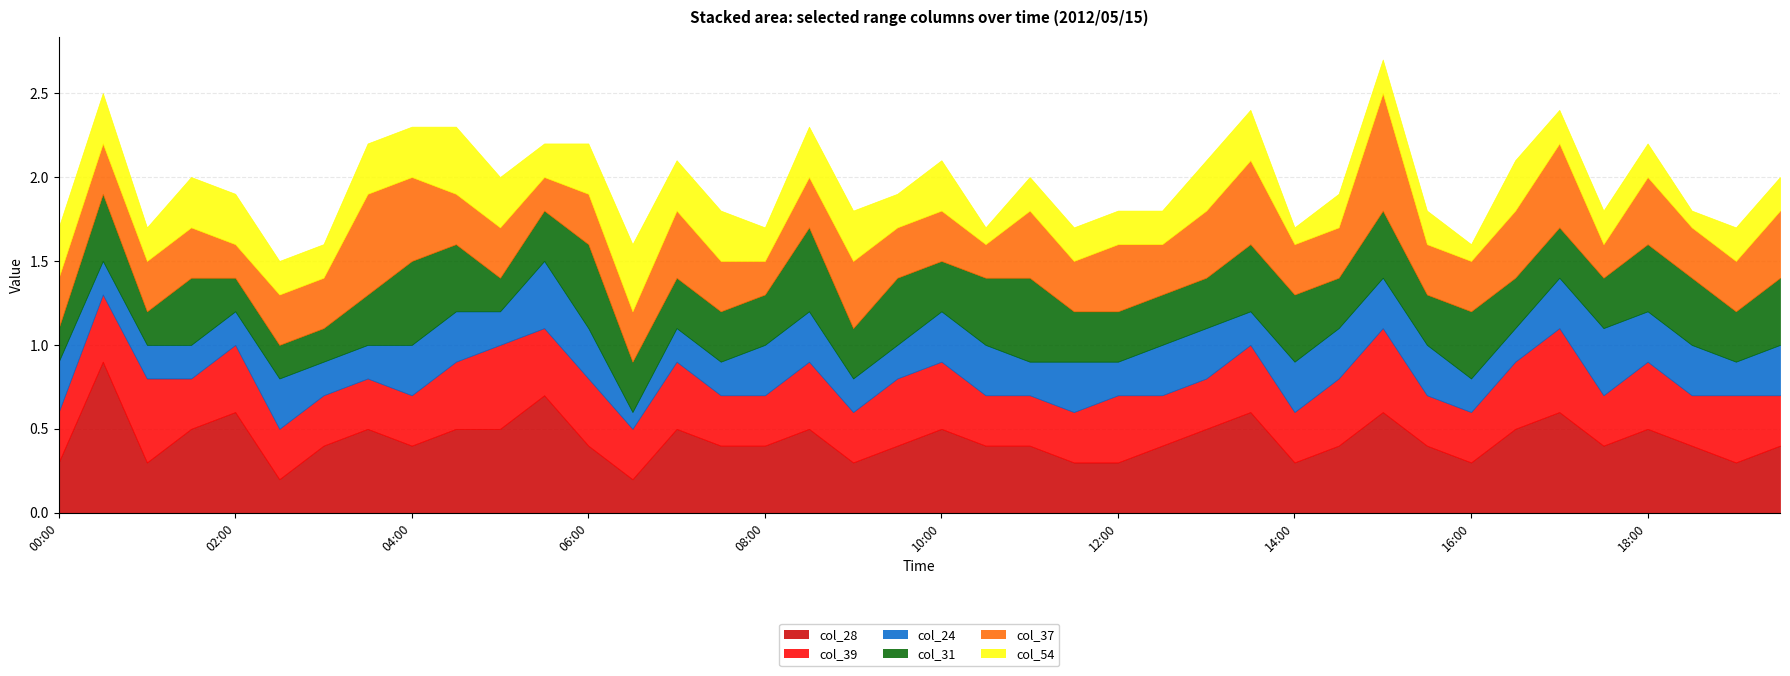

What is the approximate value of col_31 at 02:30?

0.2